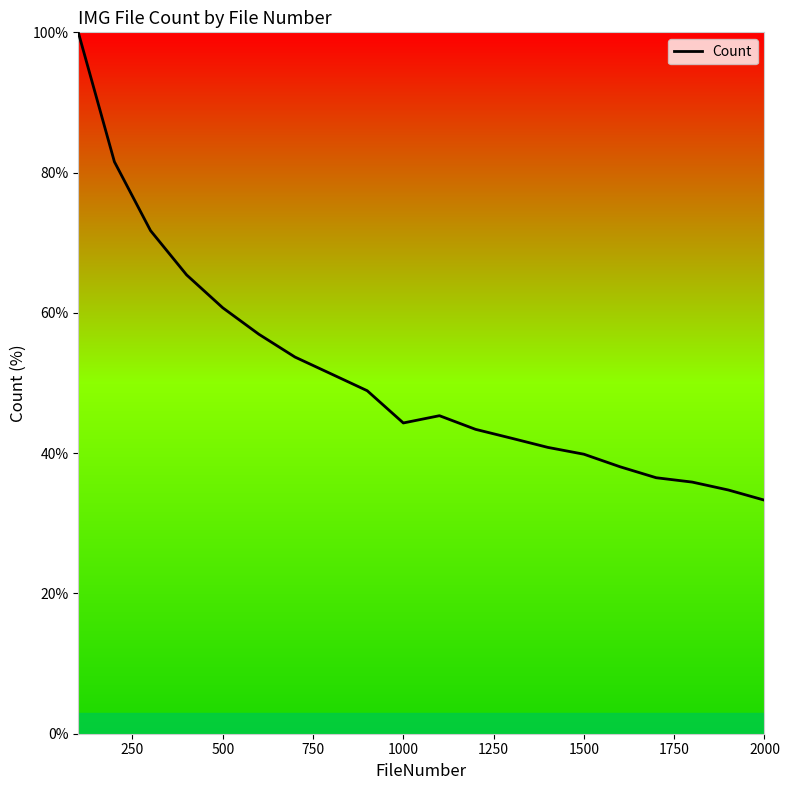

What is the minimum value shown in the chart?

33.3